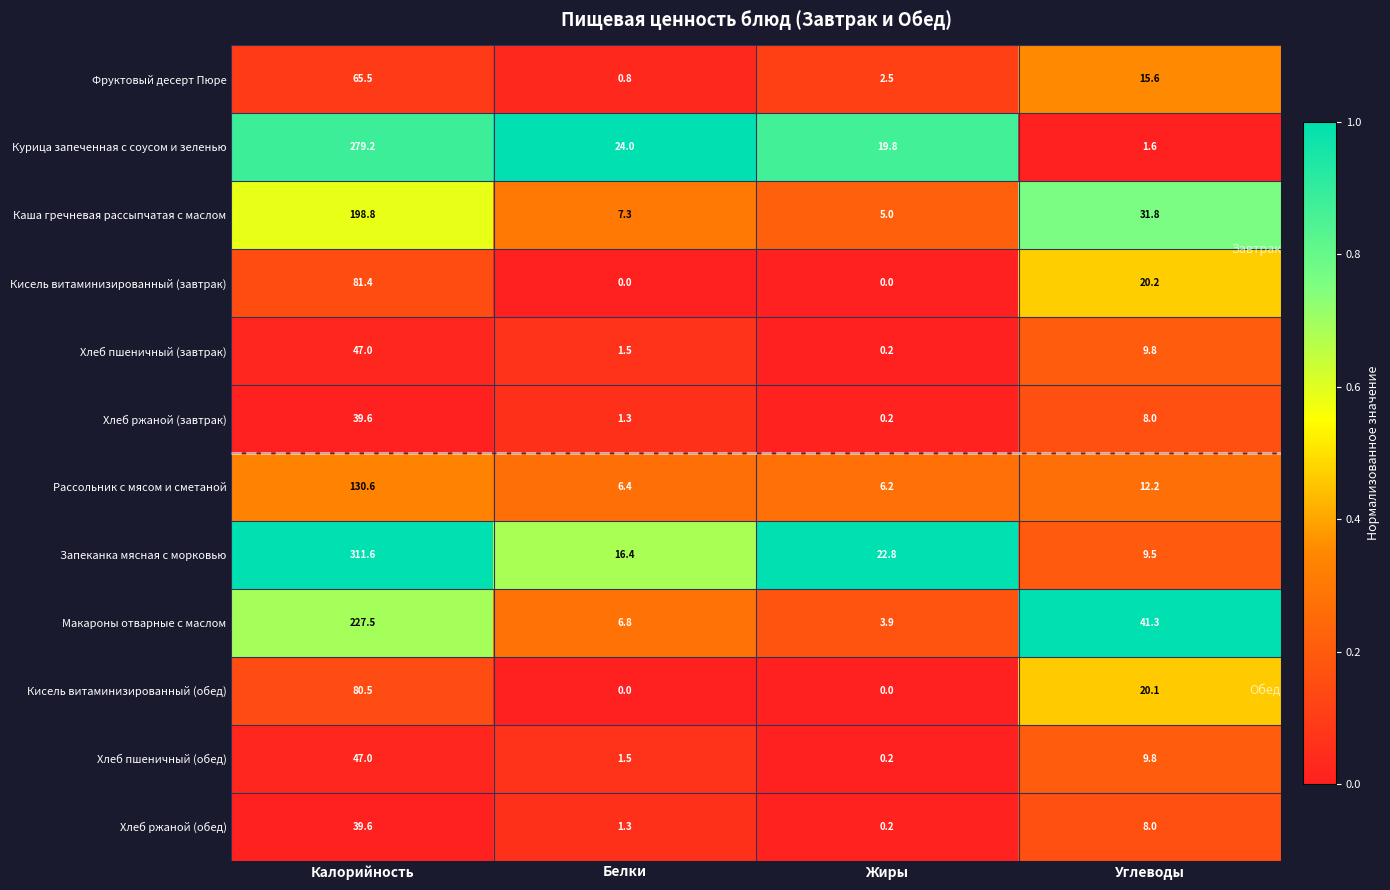

True or false: Рассольник с мясом и сметаной has a value of 6.4 at Белки.

True